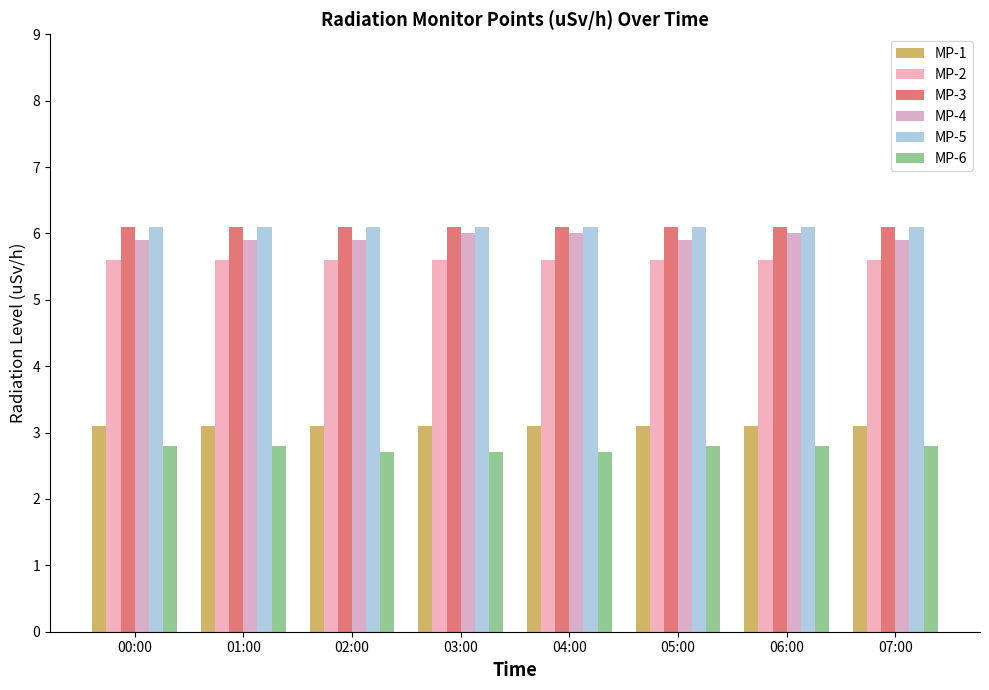

How many bars are there in each group?

6